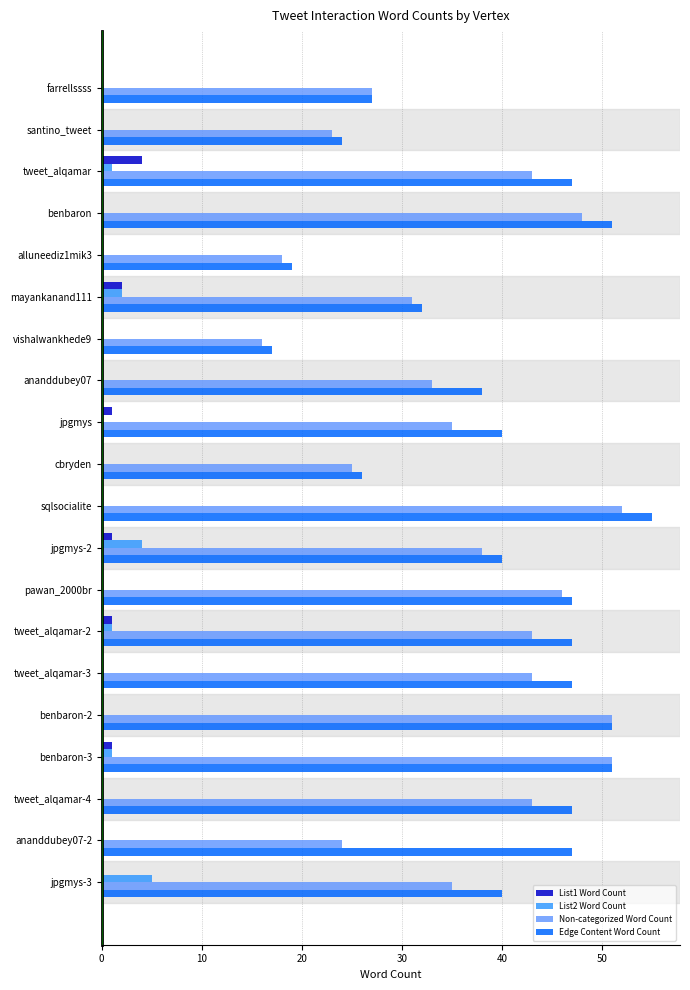

What is the sum of the Non-categorized Word Count values at benbaron and sqlsocialite?

100